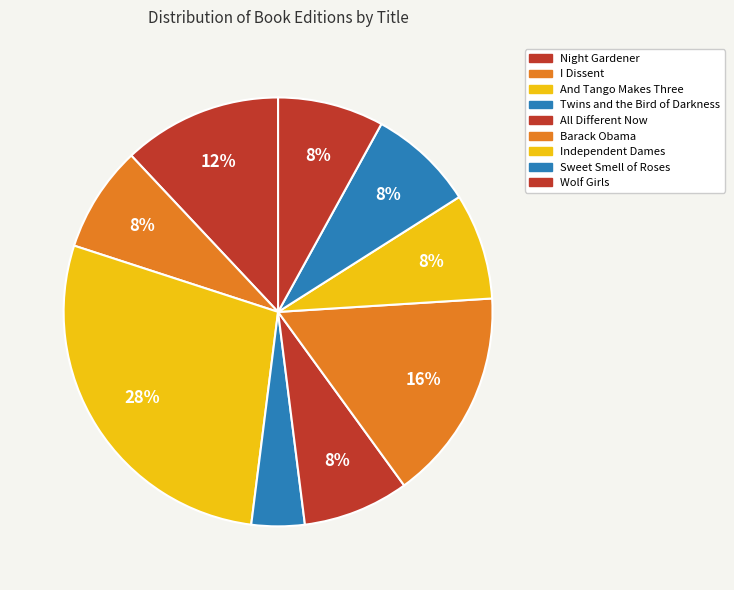

How many slices are in this pie chart?

9